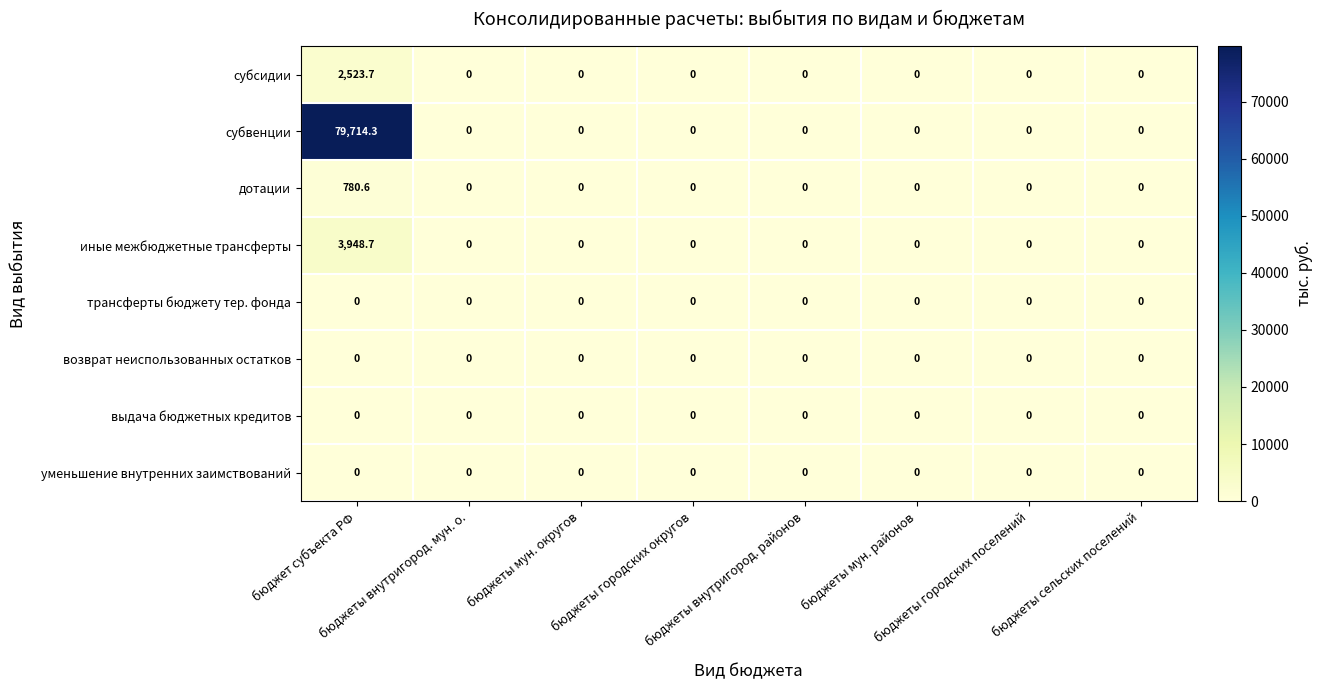

Which series has the largest total across all categories?

субвенции